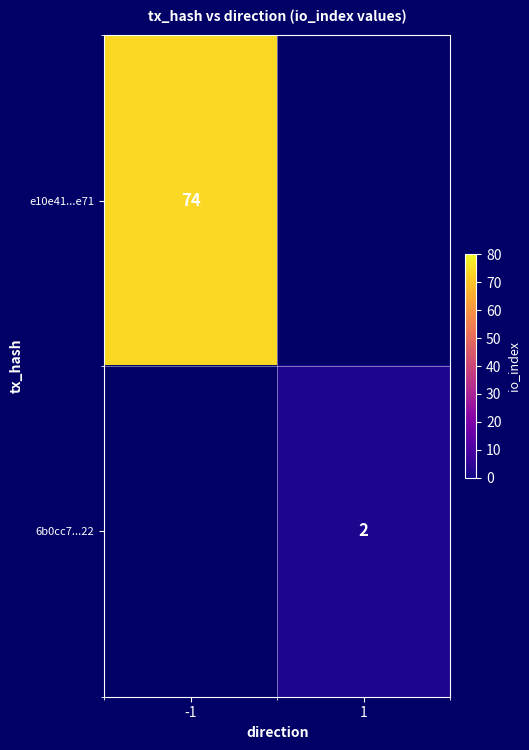

Is the value of e10e41...e71 at -1 greater than the value of 6b0cc7...22 at 1?

Yes